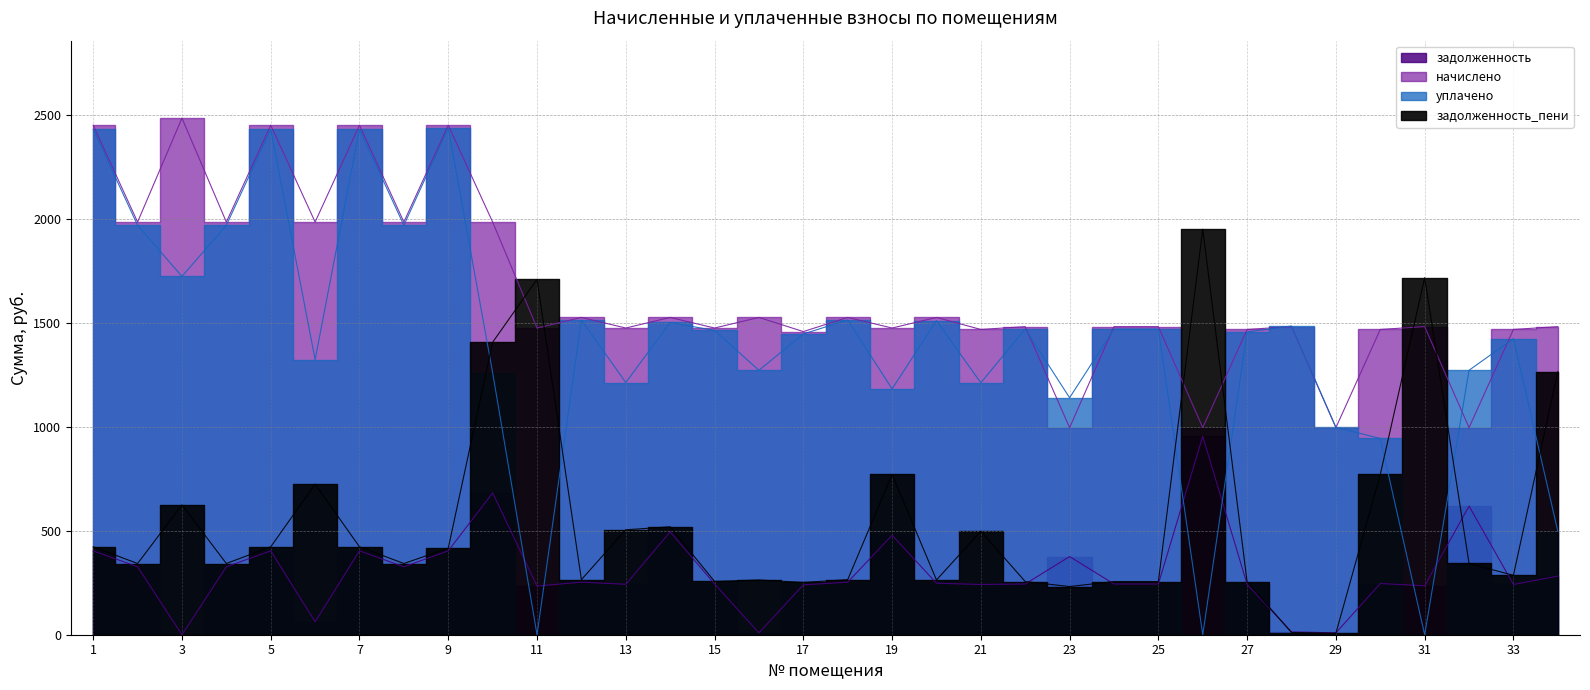

Which series ends up on top after the final intersection of уплачено and задолженность_пени?

задолженность_пени